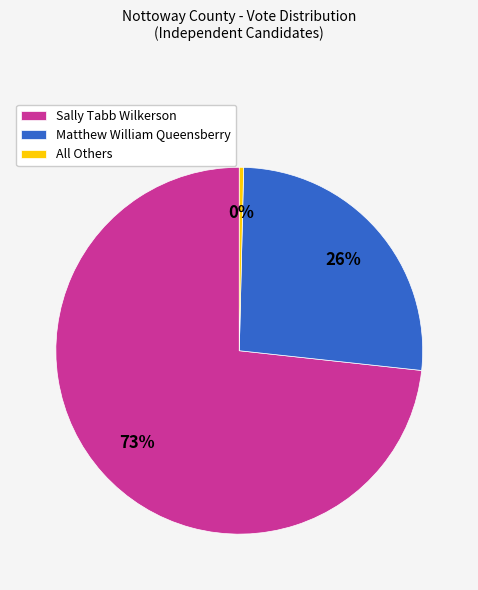

How many slices are in this pie chart?

3